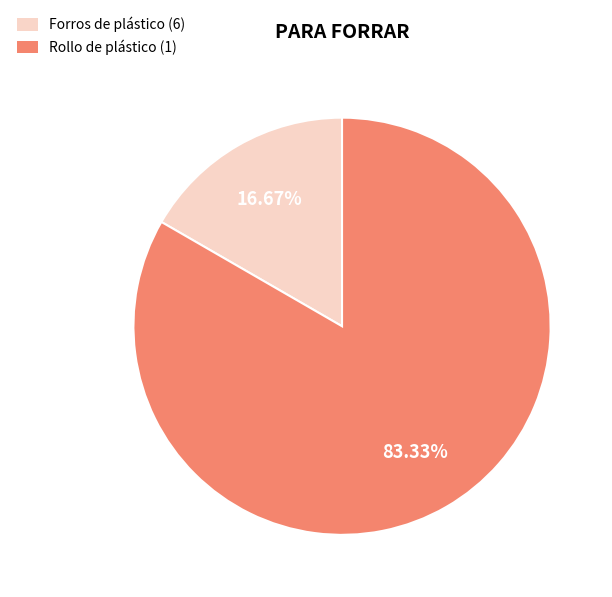

Is there any slice that represents more than half of the pie?

Yes